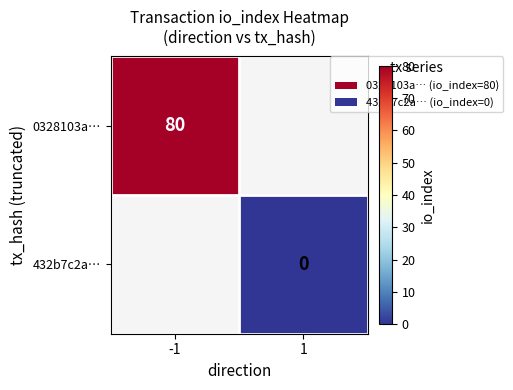

Is the value of 432b7c2a… at 1 greater than the value of 0328103a… at -1?

No